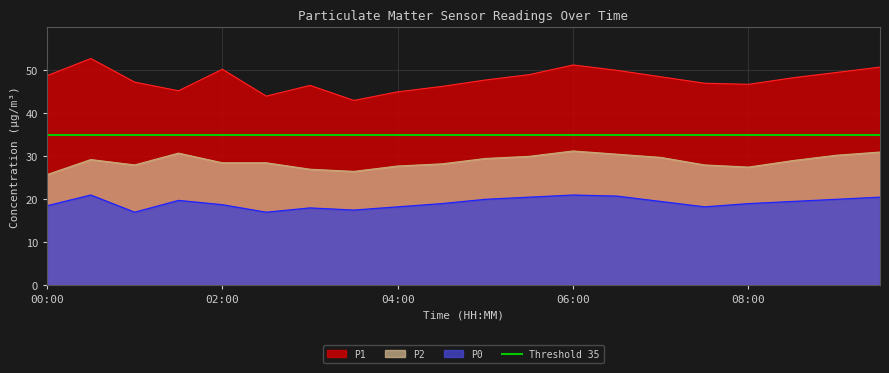

What is the label of the 14th point from the right?

03:00